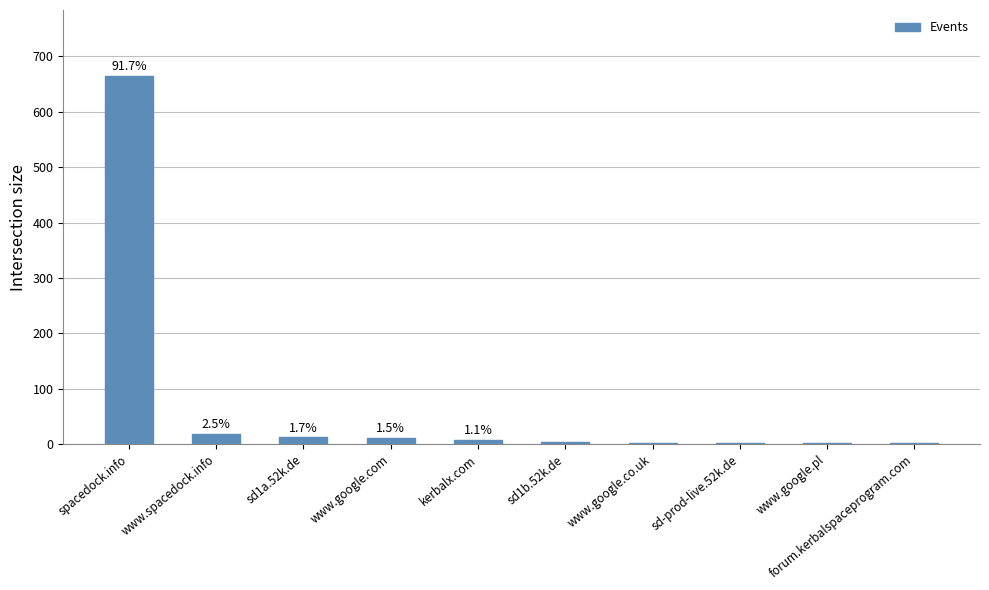

At which label is the value closest to 333?

www.spacedock.info